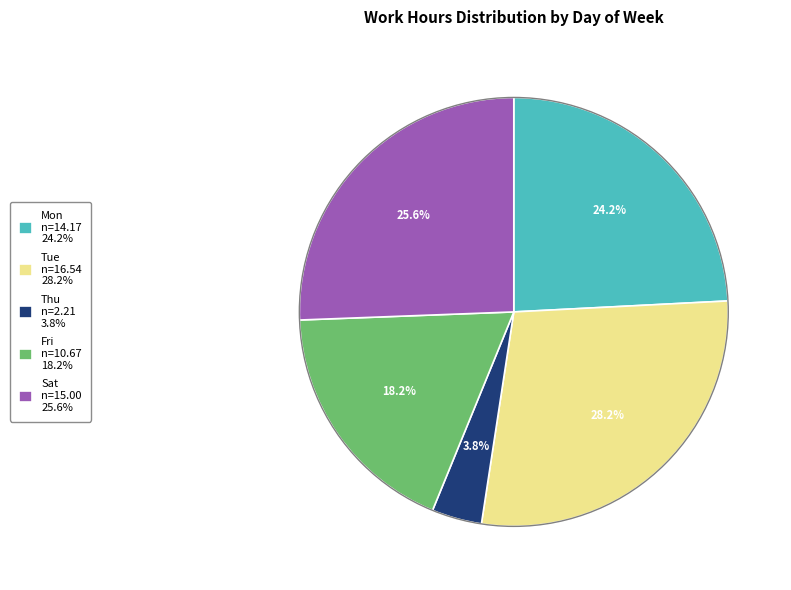

Is there any slice that represents more than half of the pie?

No